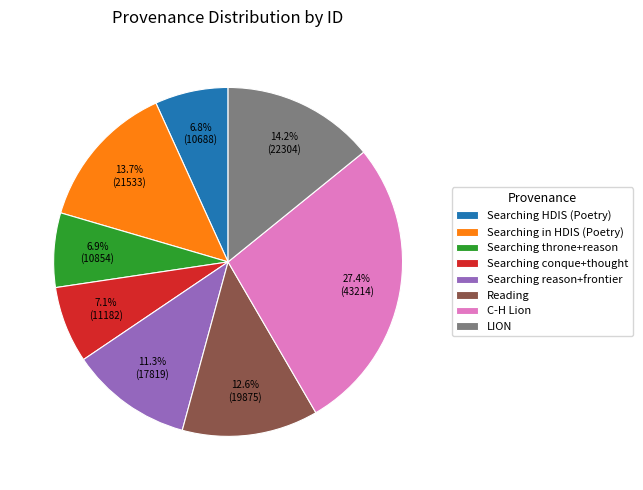

To the nearest percent, what is the average slice percentage?

12%